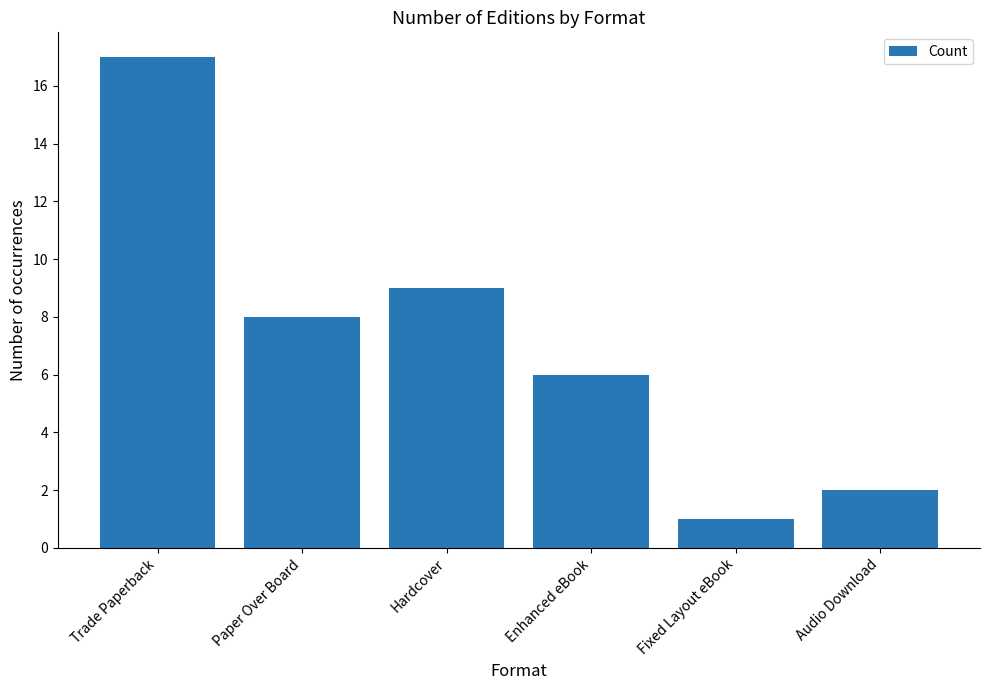

The value at Trade Paperback is 9. True or false?

False